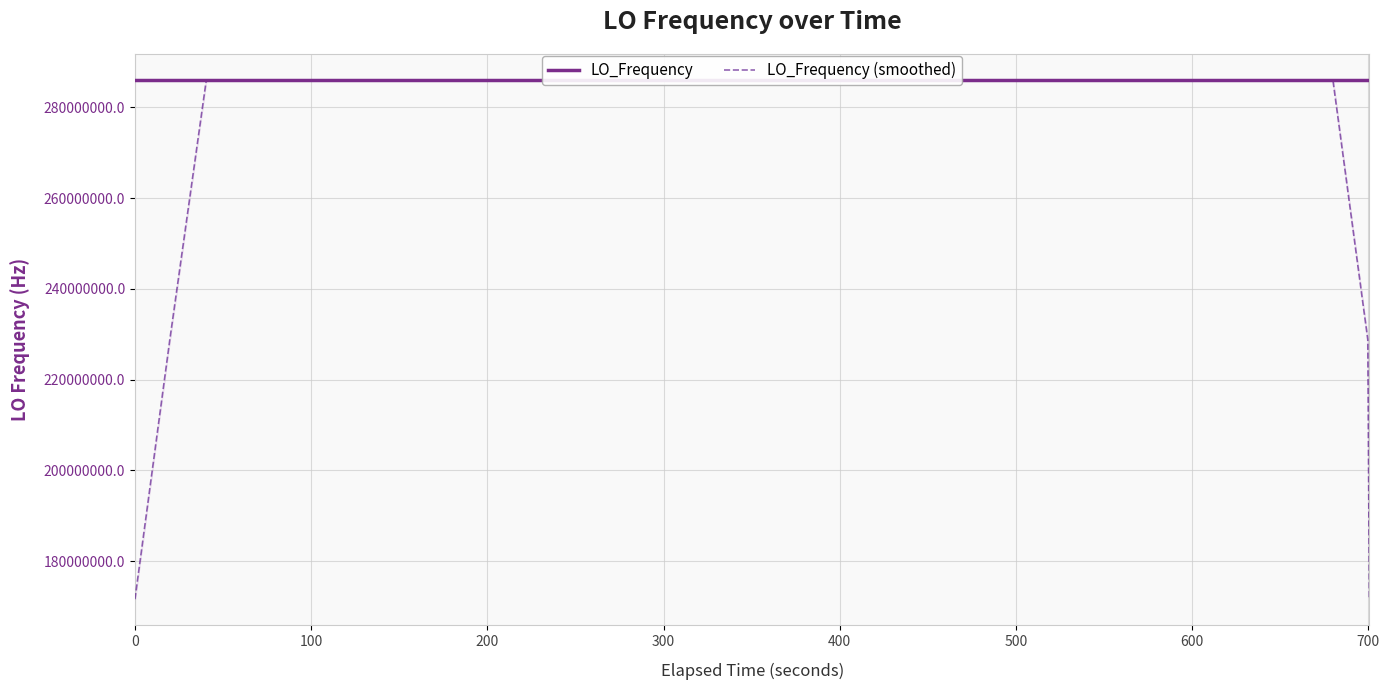

List the series in order of their peak value, lowest first.

LO_Frequency (smoothed), LO_Frequency